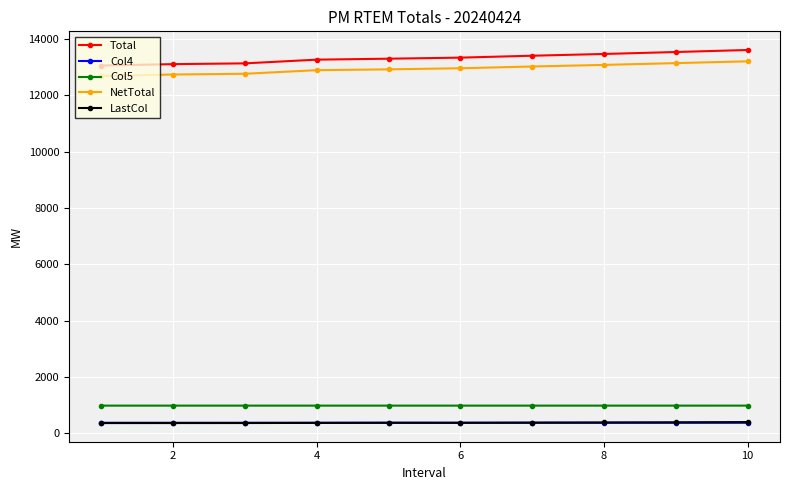

What is the sum of all LastCol values?

3802.0